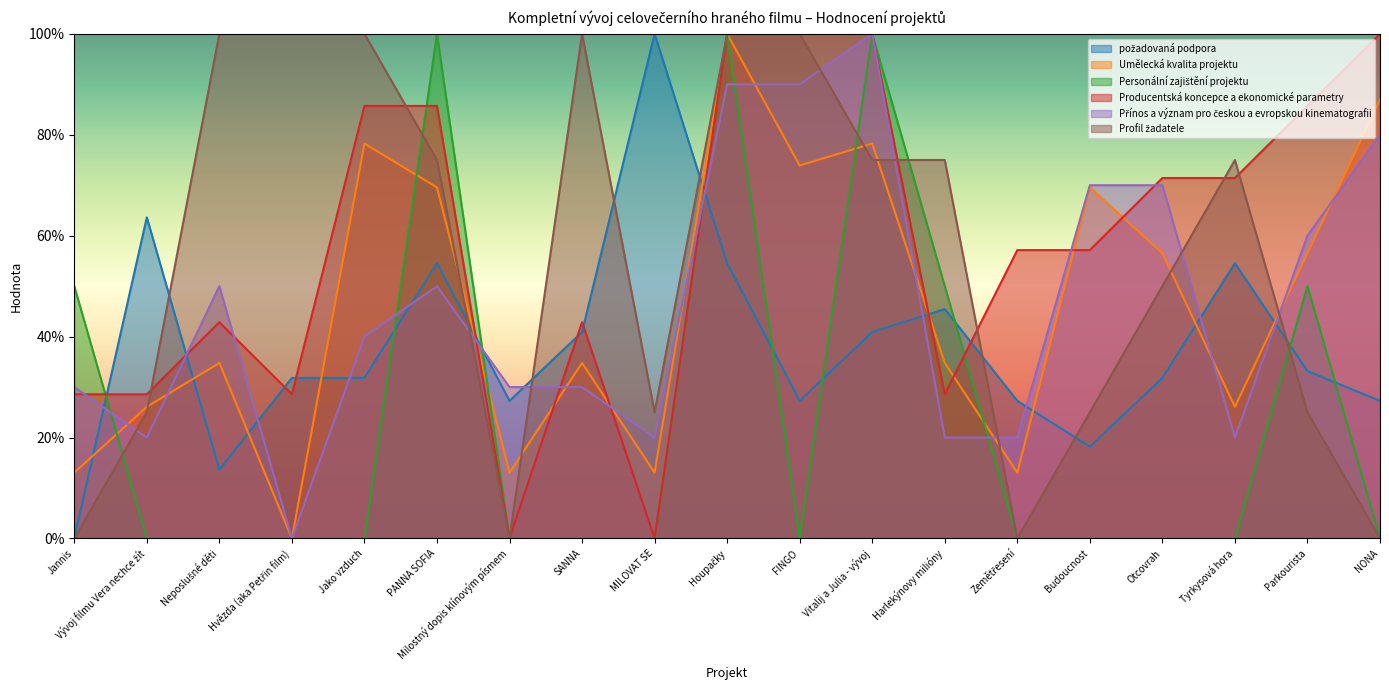

What is the label of the 7th point from the right?

Harlekýnovy milióny